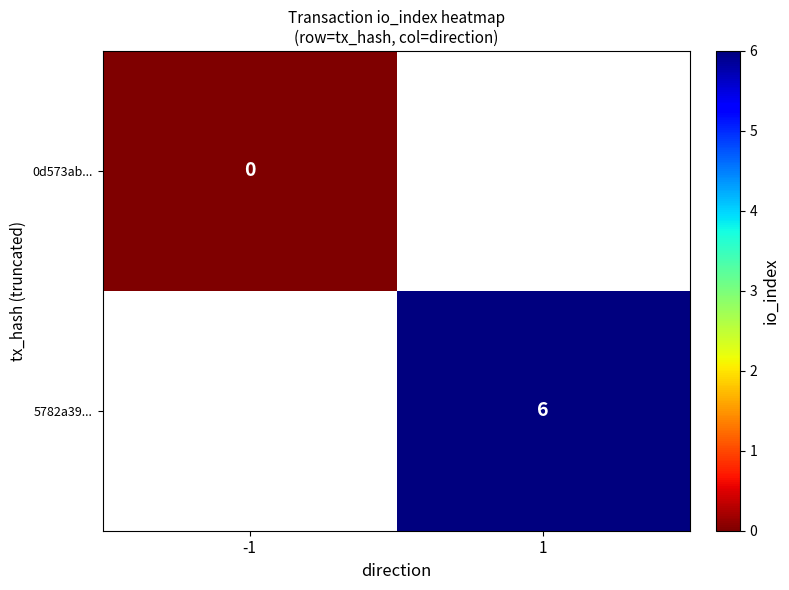

Is the value of 5782a39... at 1 greater than the value of 0d573ab... at -1?

Yes